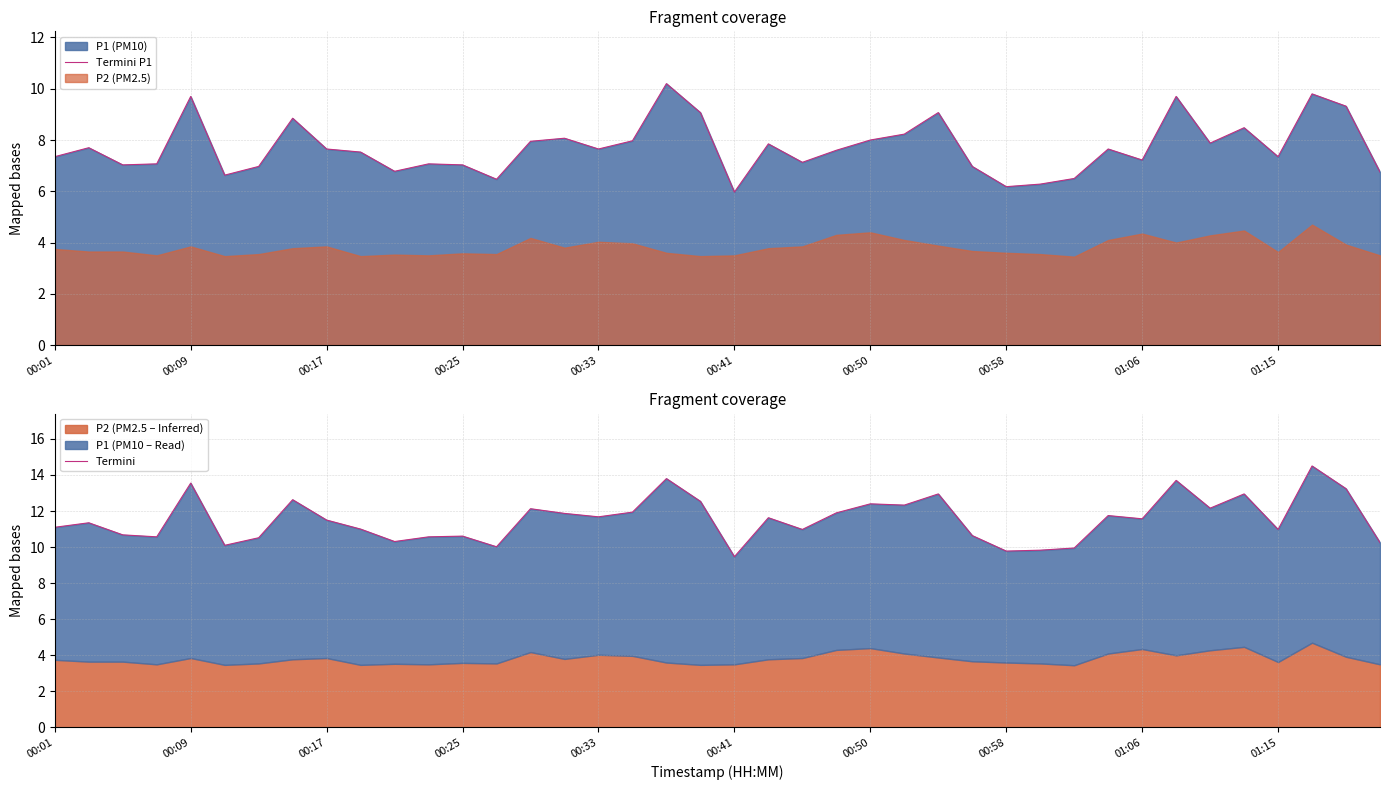

The value of Termini P1 at 01:15 is 7.3. True or false?

True